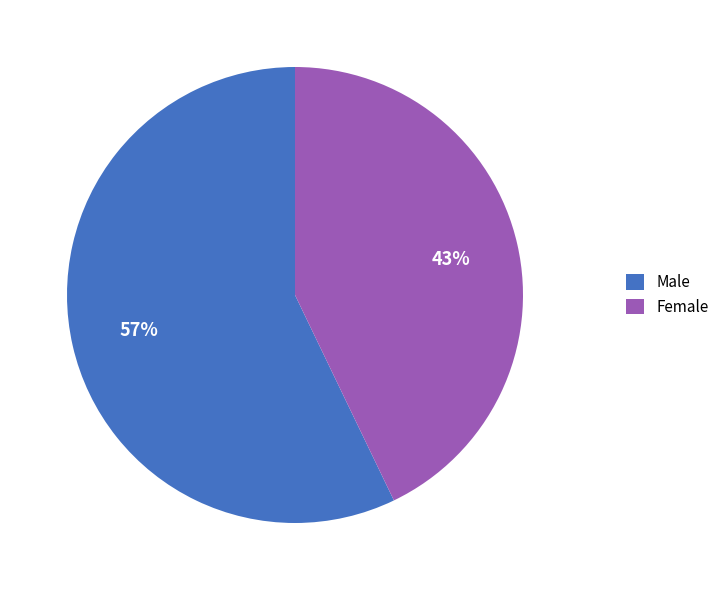

What percentage is the Female slice, to the nearest percent?

43%